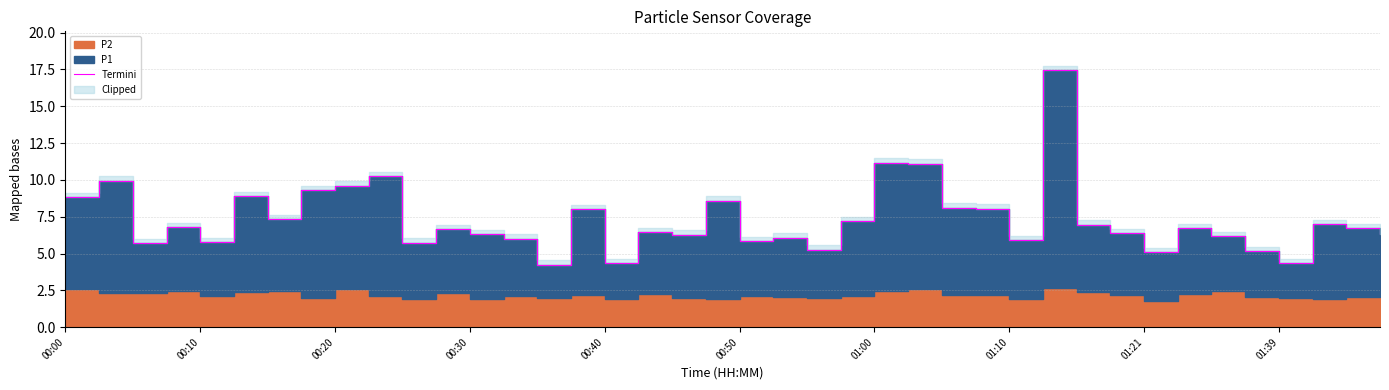

What is the ratio of the value at 00:50 to the value at 00:30?

0.9